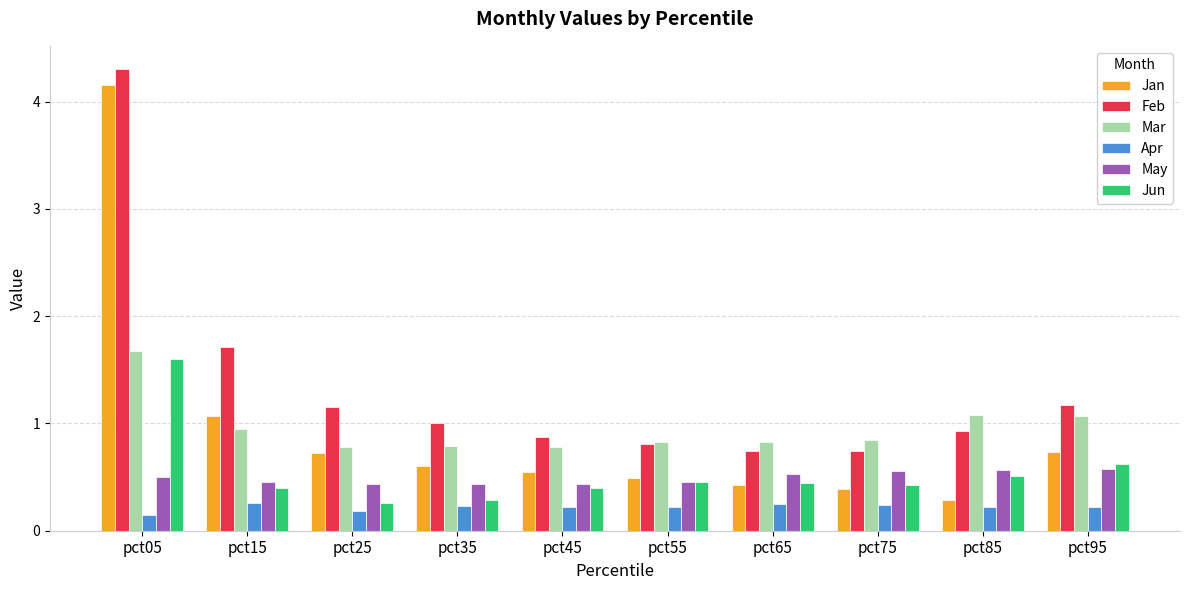

Which series has the widest spread of values?

Jan